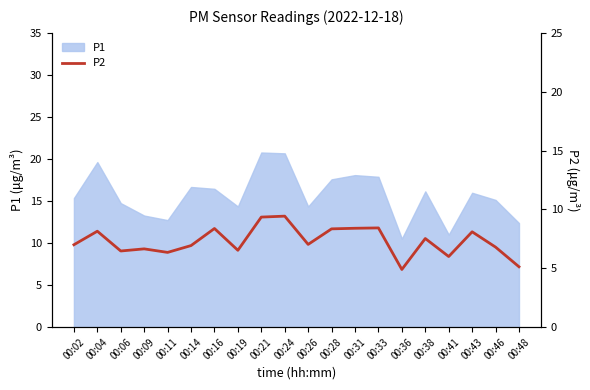

How many lines are shown in the chart?

1